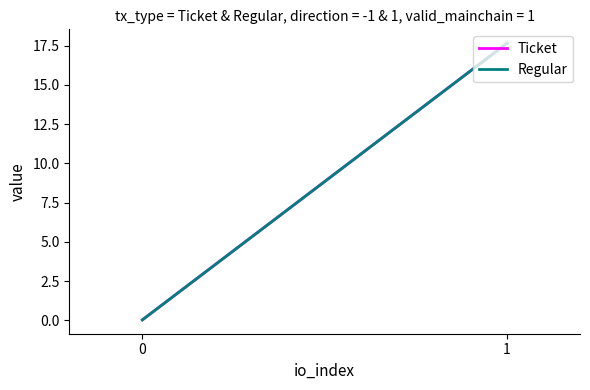

Is this an area chart (filled region under the line)?

No